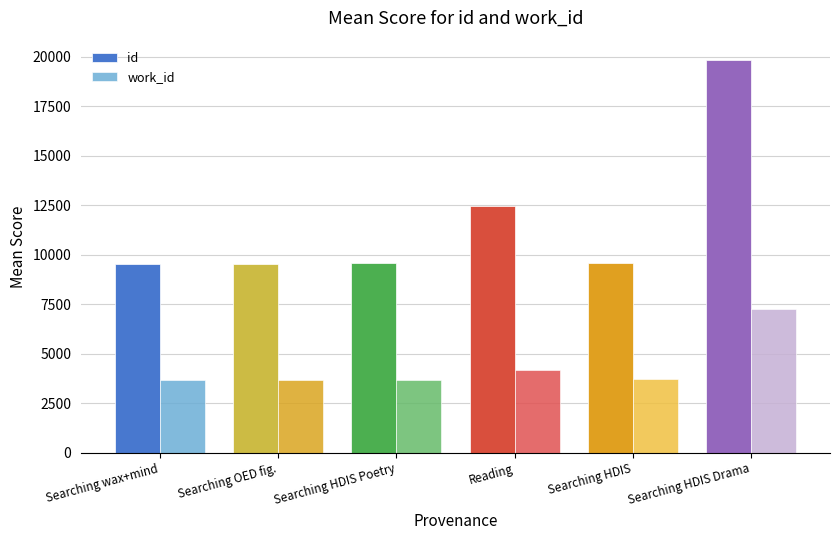

What are all the series names shown in the legend?

id, work_id